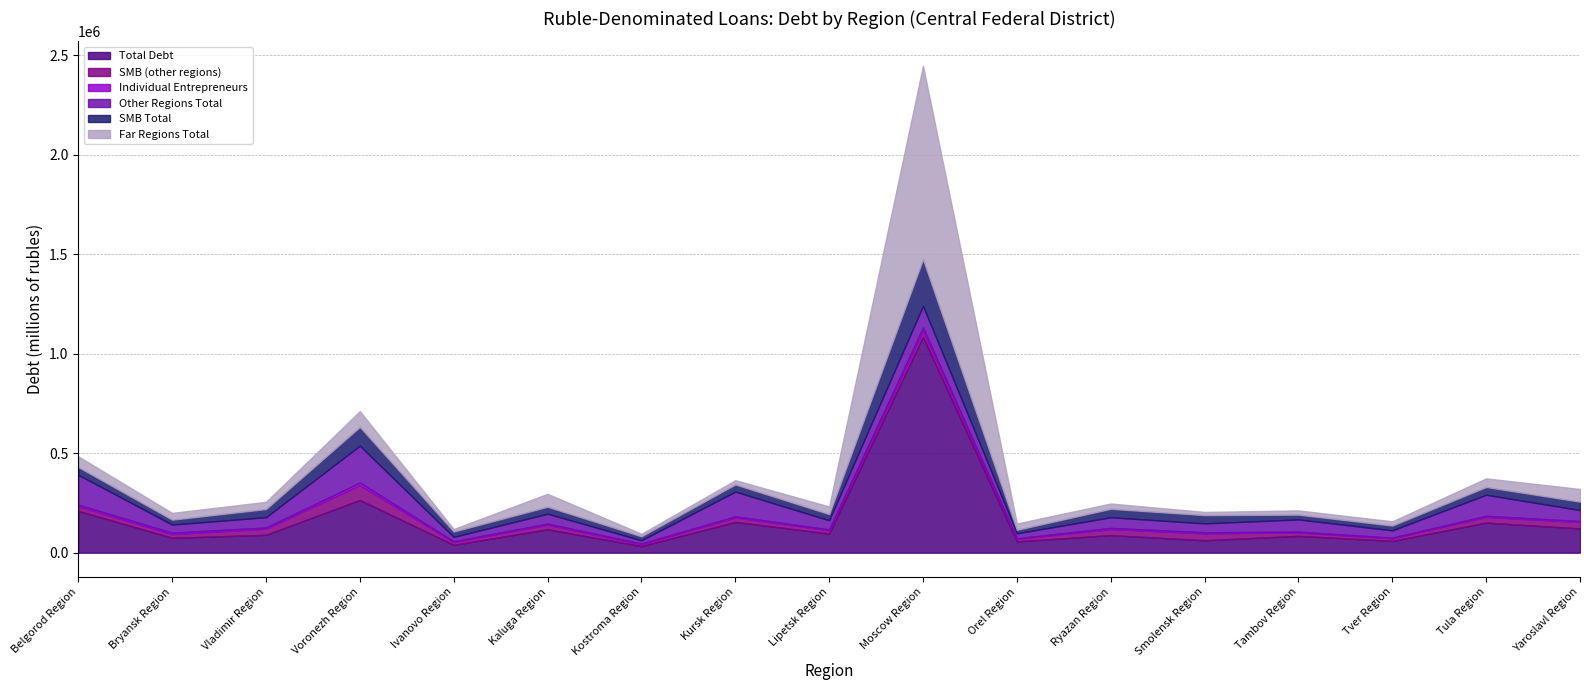

Reading right to left, what are all the values shown in this chart?

Total Debt: 121696	151012	59116	84517	62316	88187	56650	1084735	96034	154565	32901	117713	39408	264789	89602	74646	210094
SMB (other regions): 32439	28470	13012	17198	34870	30377	12889	32024	16638	22098	9338	22780	14127	75103	31010	18802	23518
Individual Entrepreneurs: 4679	5923	3439	3733	5530	5799	2954	15505	4120	6081	3623	5636	4116	12619	5905	7161	7831
Other Regions Total: 55250	105805	36674	61609	44541	53681	24712	108540	46243	124211	16288	49602	21715	185354	51824	40599	150195
SMB Total: 42240	38946	23982	24152	41603	42463	17592	233824	30812	35974	19988	35127	26827	94263	41026	24639	38788
Far Regions Total: 63907	43347	21390	21271	15847	26634	31849	973408	38461	21401	12913	64944	12803	79434	36286	34047	53957